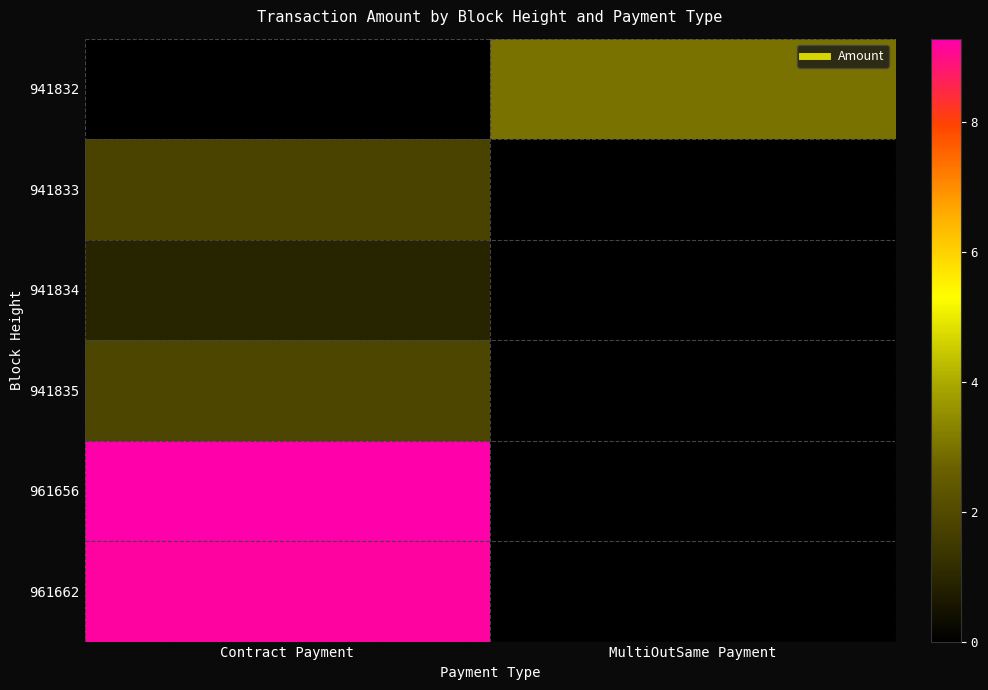

What is the total value across all series at Contract Payment?

23.0